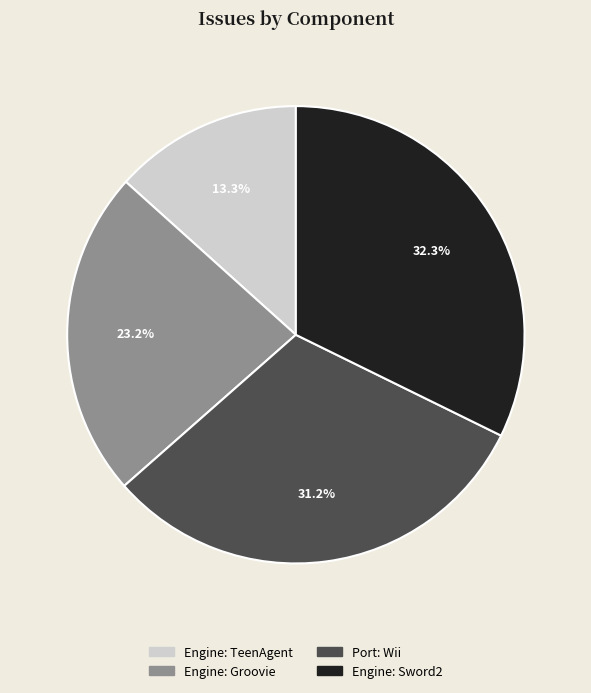

To the nearest percent, what portion does Engine: Groovie represent?

23%